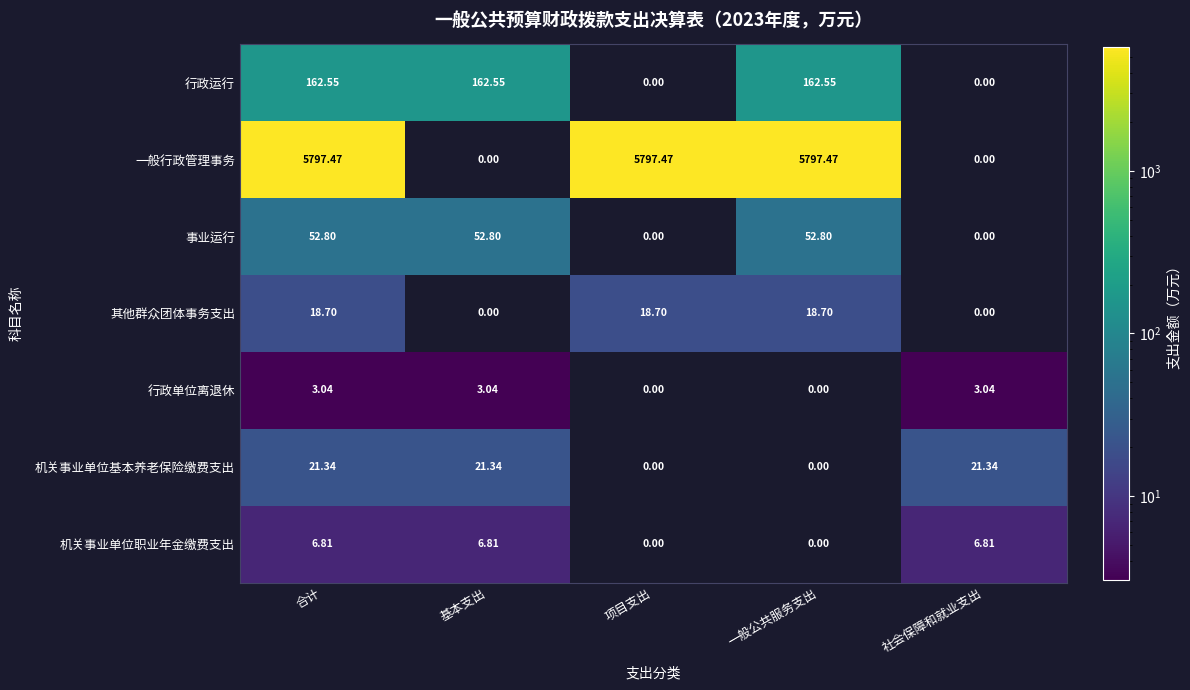

Which series has the widest spread of values?

一般行政管理事务